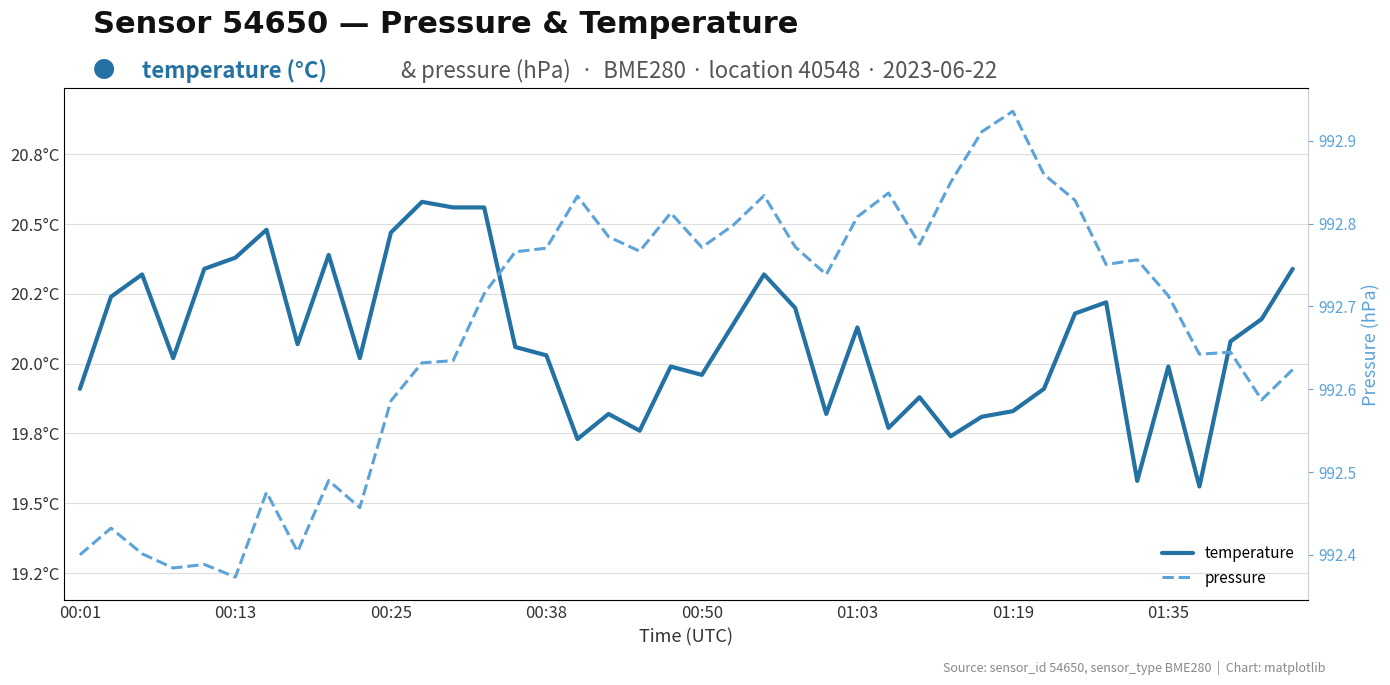

Is it true that temperature equals 6.0 at 23?

False